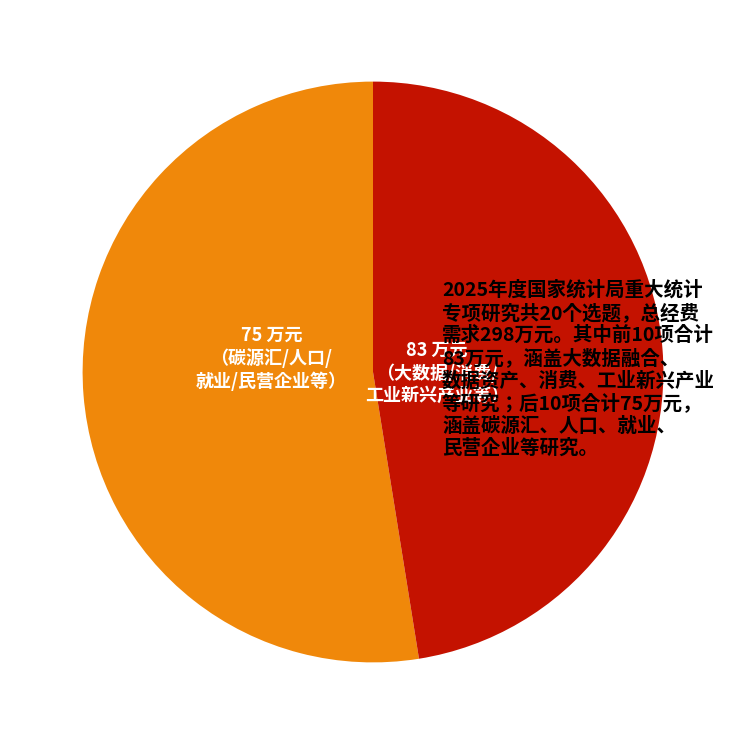

Is there a majority slice in this chart?

Yes